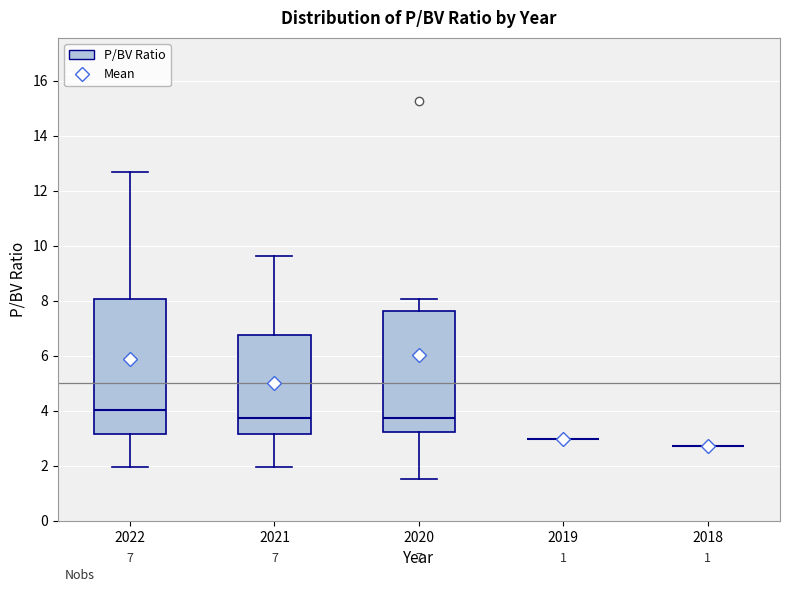

Which box is the tallest, from its lower edge to its upper edge?

2022